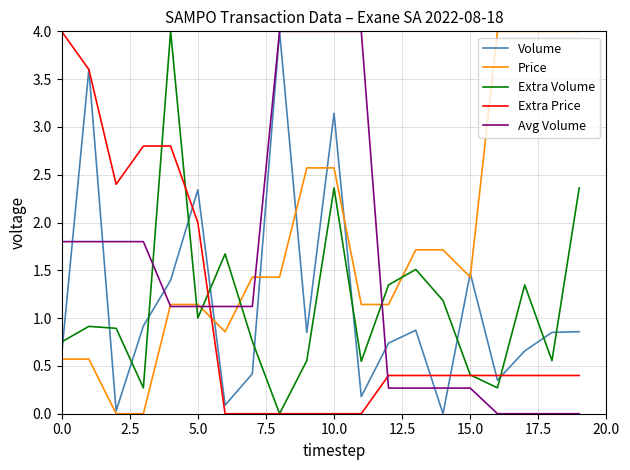

Which series has the largest total across all categories?

Price